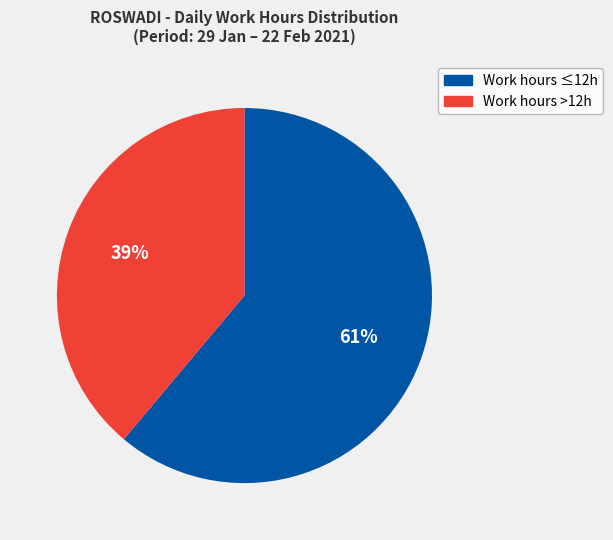

To the nearest percent, what percentage of the pie is Work hours ≤12h?

61%